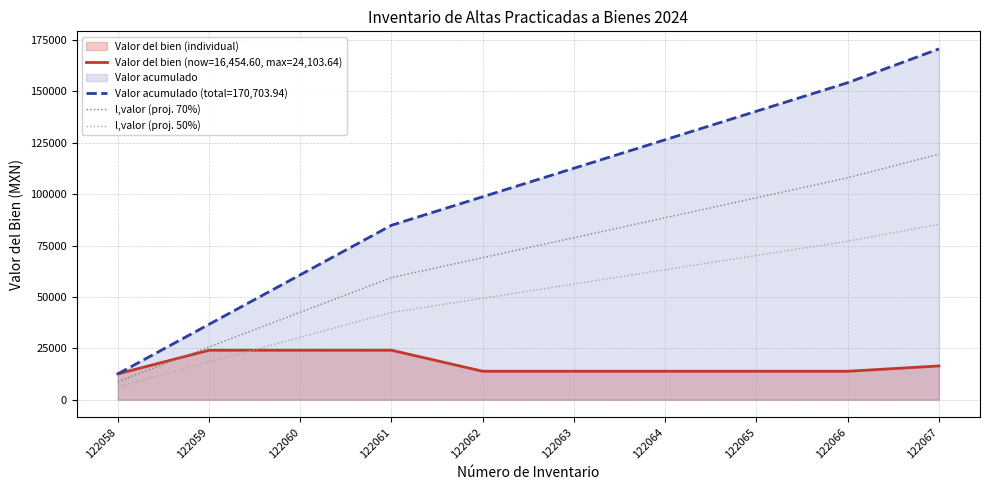

Between 122058 and 122062, which series saw the biggest shift?

Valor acumulado (total=170,703.94)